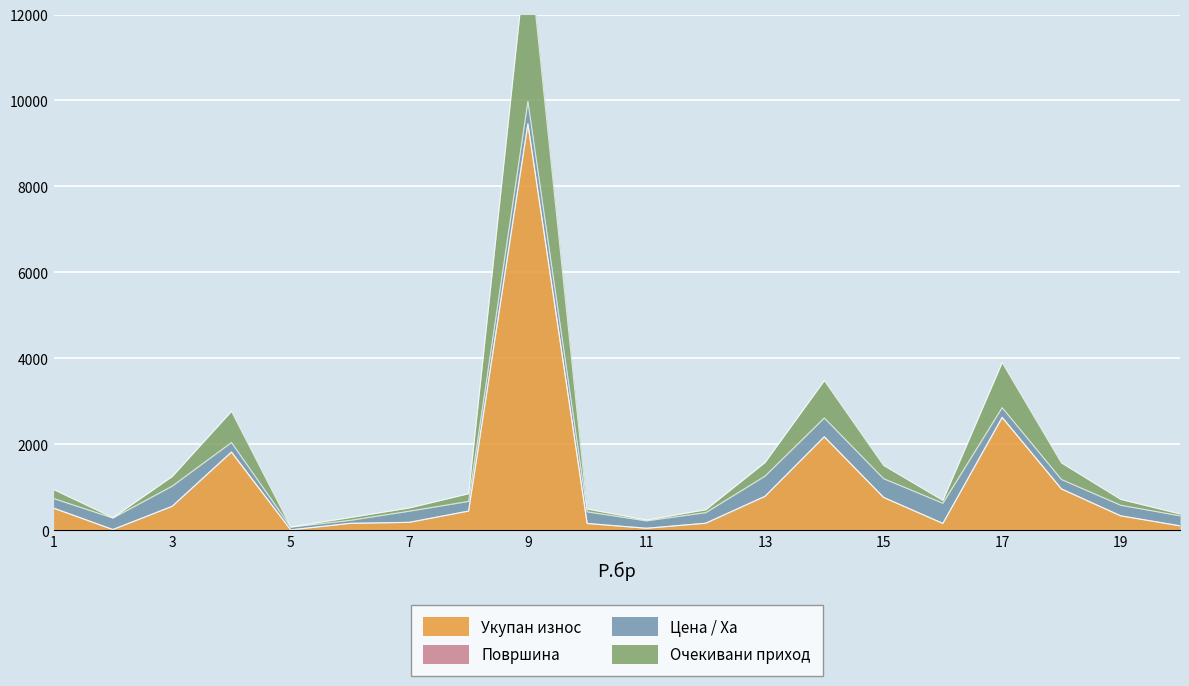

What is the average value of the Очекивани приход series?

1077.1